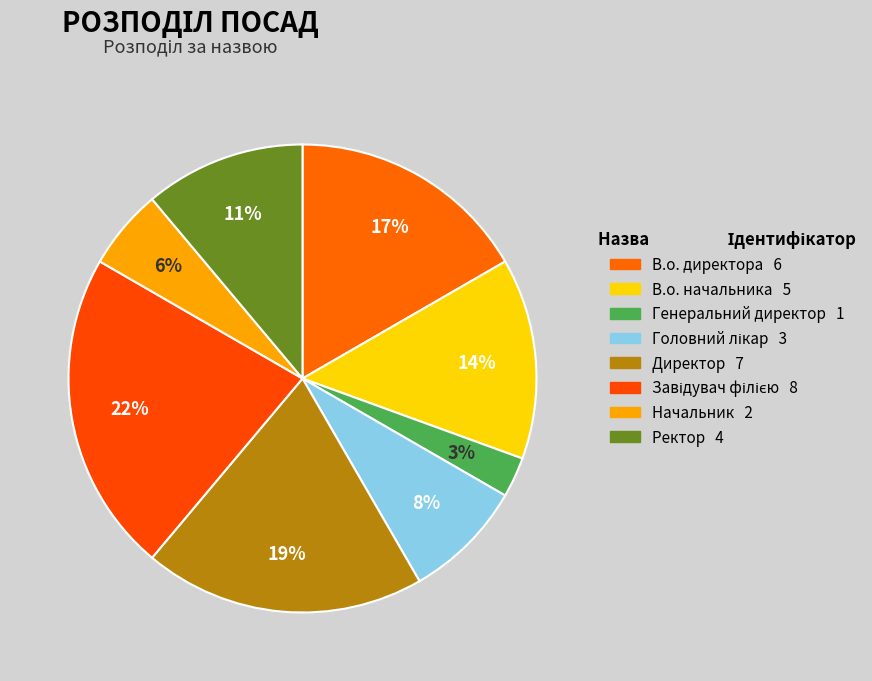

Approximately how many times larger is the value at Головний лікар compared to Директор?

0.4